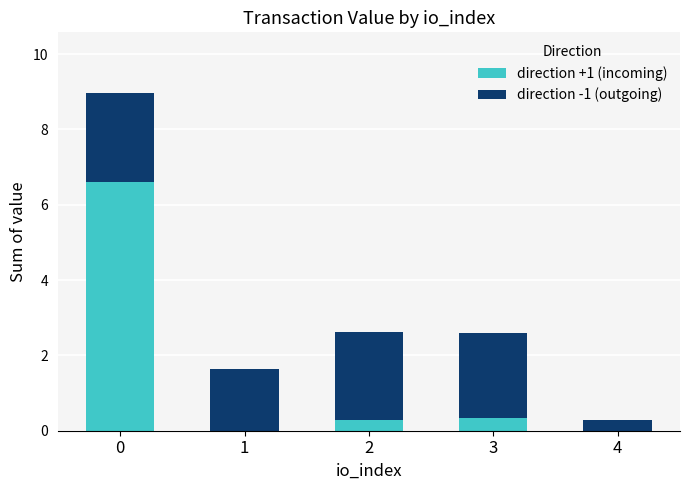

How many data points does each series have?

5